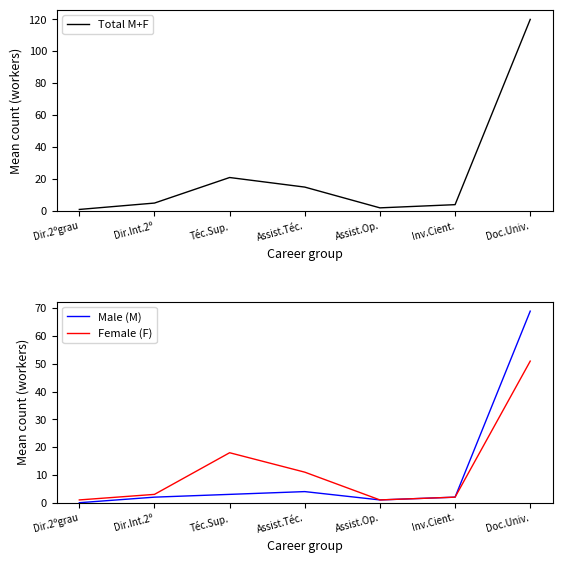

What is the difference between the maximum and minimum values in the Female (F) series?

50